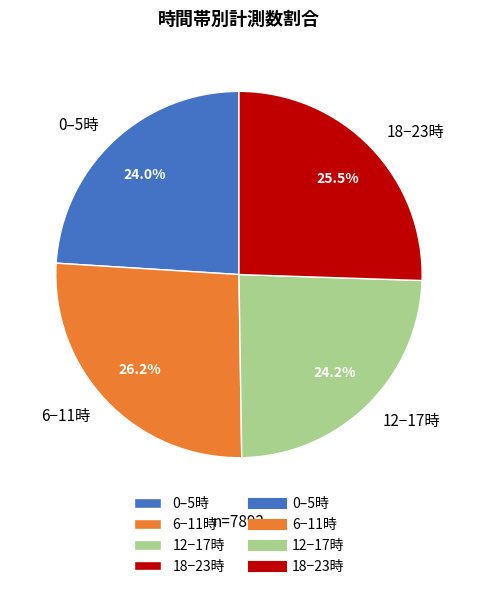

Approximately how many times larger is the value at 12−17時 compared to 0–5時?

1.0